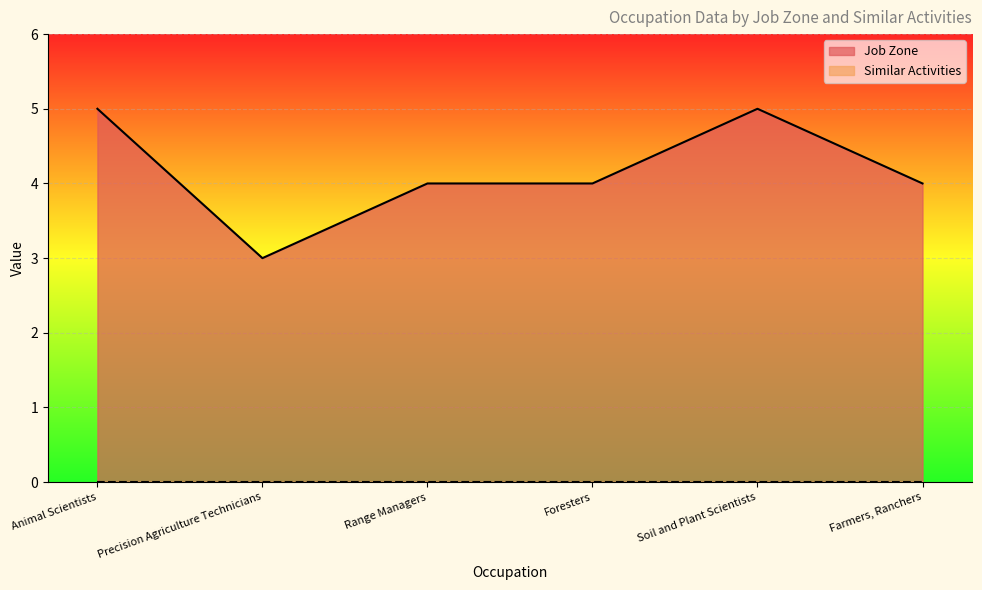

List the labels in order of value, largest first.

Animal Scientists, Soil and Plant Scientists, Range Managers, Foresters, Farmers, Ranchers, Precision Agriculture Technicians